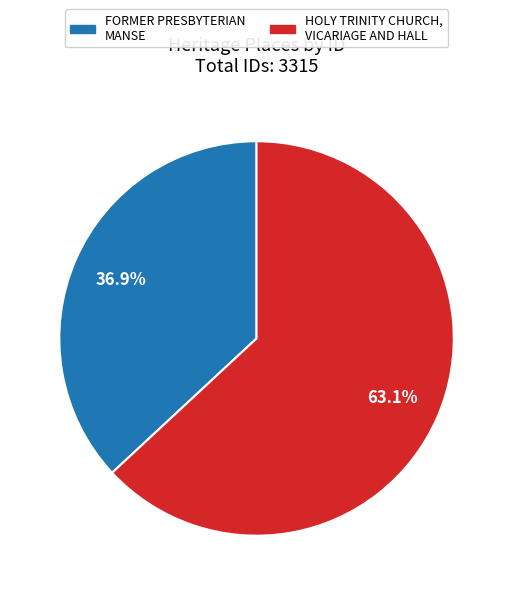

How many slices are in this pie chart?

2